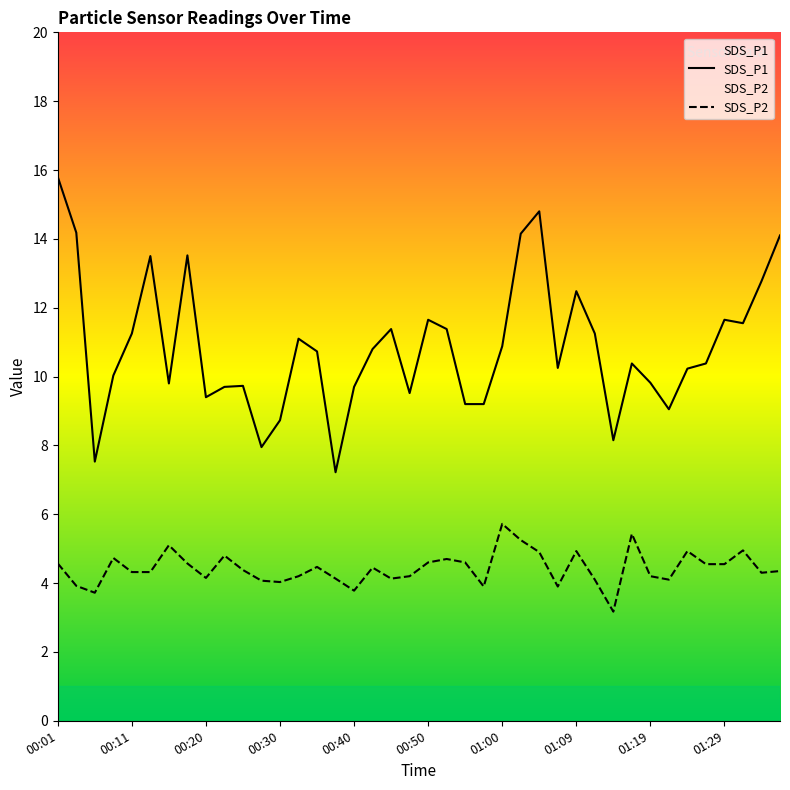

Which series has the largest range (max minus min)?

SDS_P1